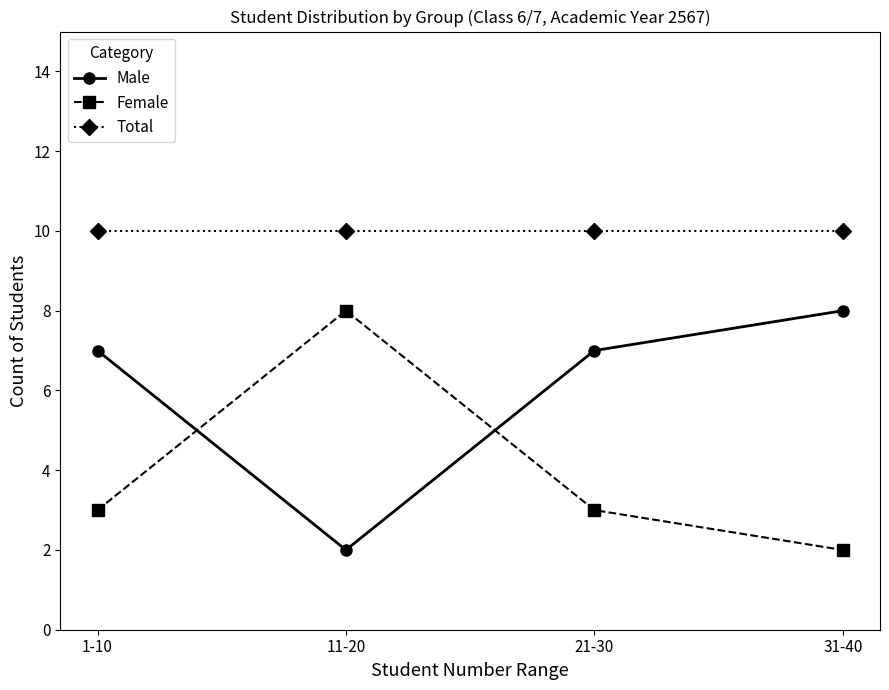

True or false: Female and Total cross at least once.

False